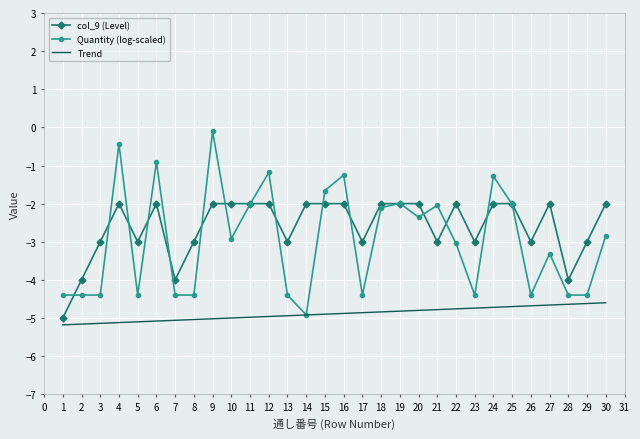

What is the average value of the col_9 (Level) series?

-2.6